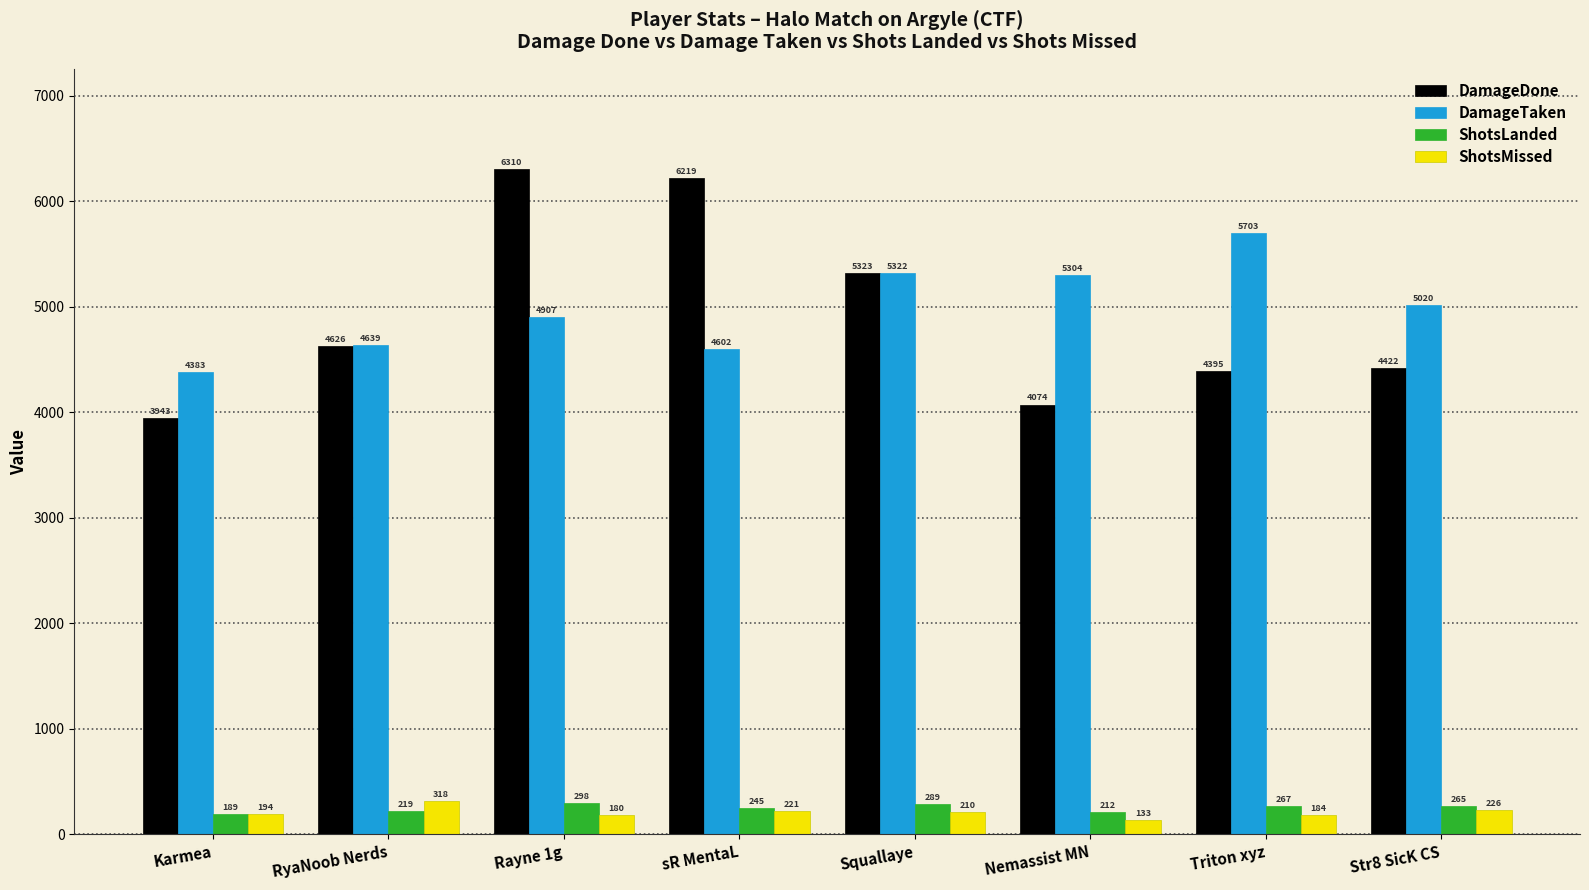

Reading left to right, extract all data points from this chart.

DamageDone: 3943	4626	6310	6219	5323	4074	4395	4422
DamageTaken: 4383	4639	4907	4602	5322	5304	5703	5020
ShotsLanded: 189	219	298	245	289	212	267	265
ShotsMissed: 194	318	180	221	210	133	184	226